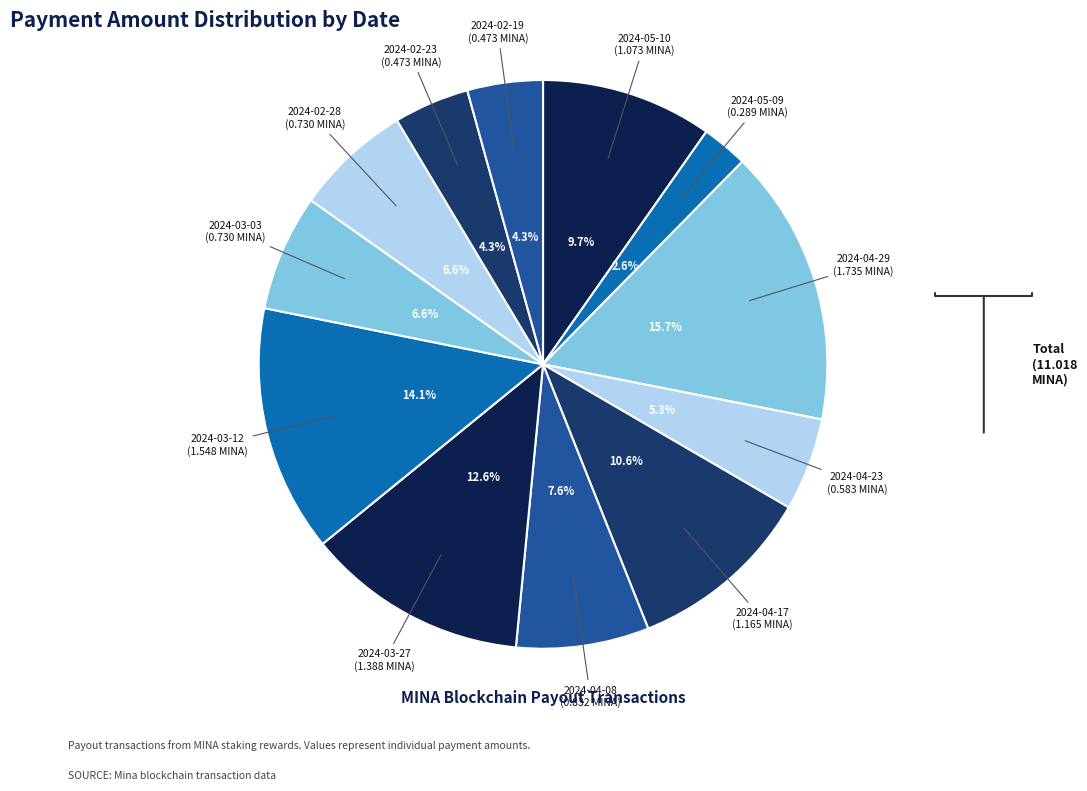

How many segments does this pie chart have?

12